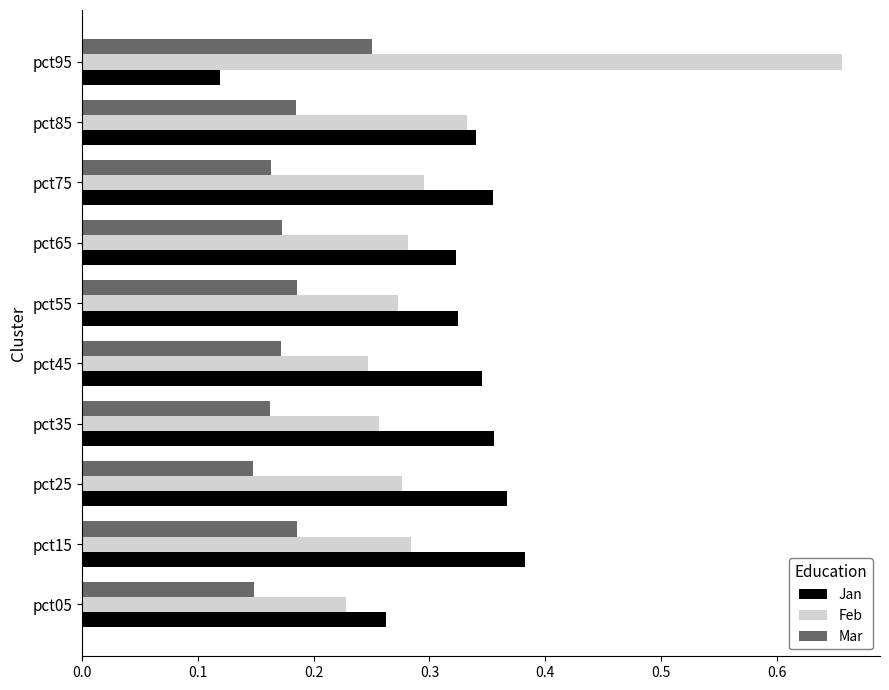

Count the Feb values in the range 0 to 1.

10